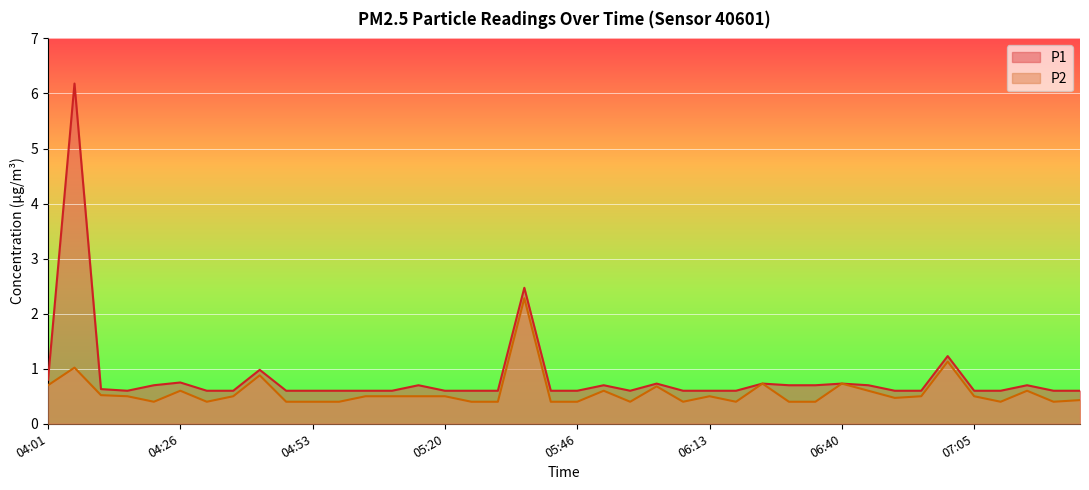

What is the difference between the second highest and minimum values in the P1 series?

1.9